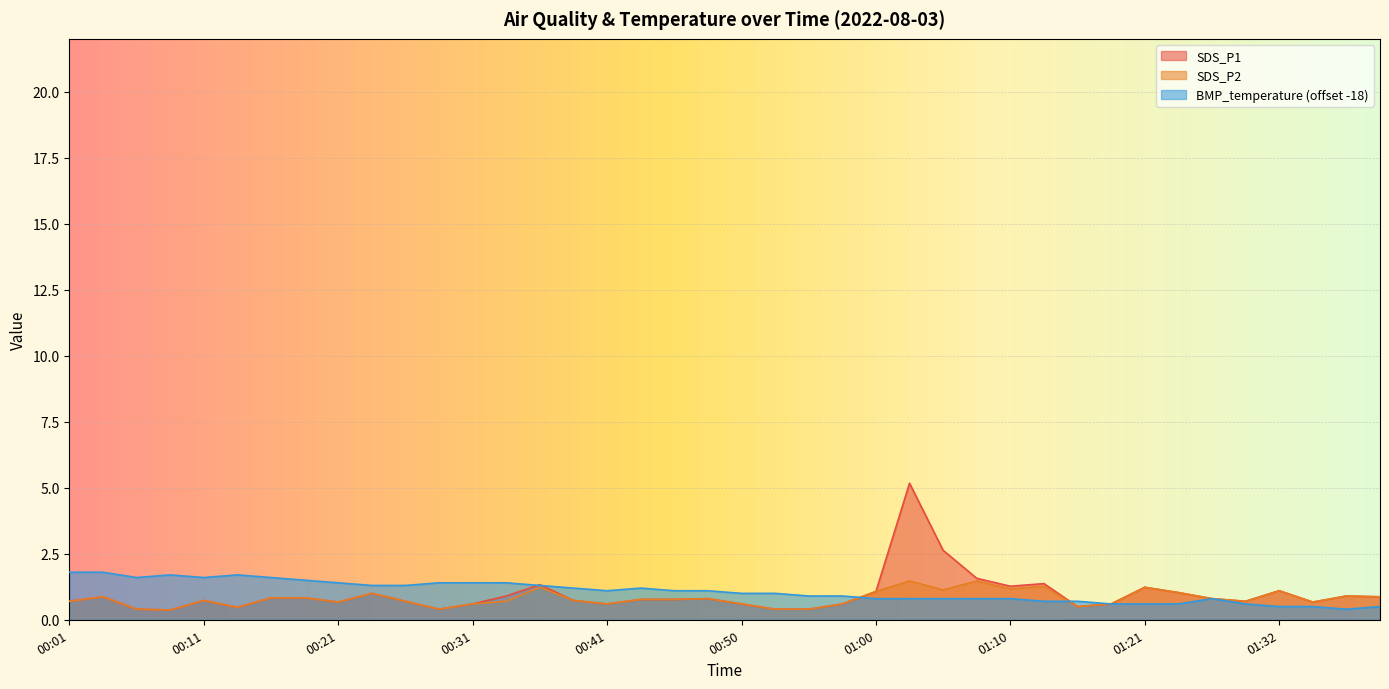

What are all the series names shown in the legend?

SDS_P1, SDS_P2, BMP_temperature (offset -18)